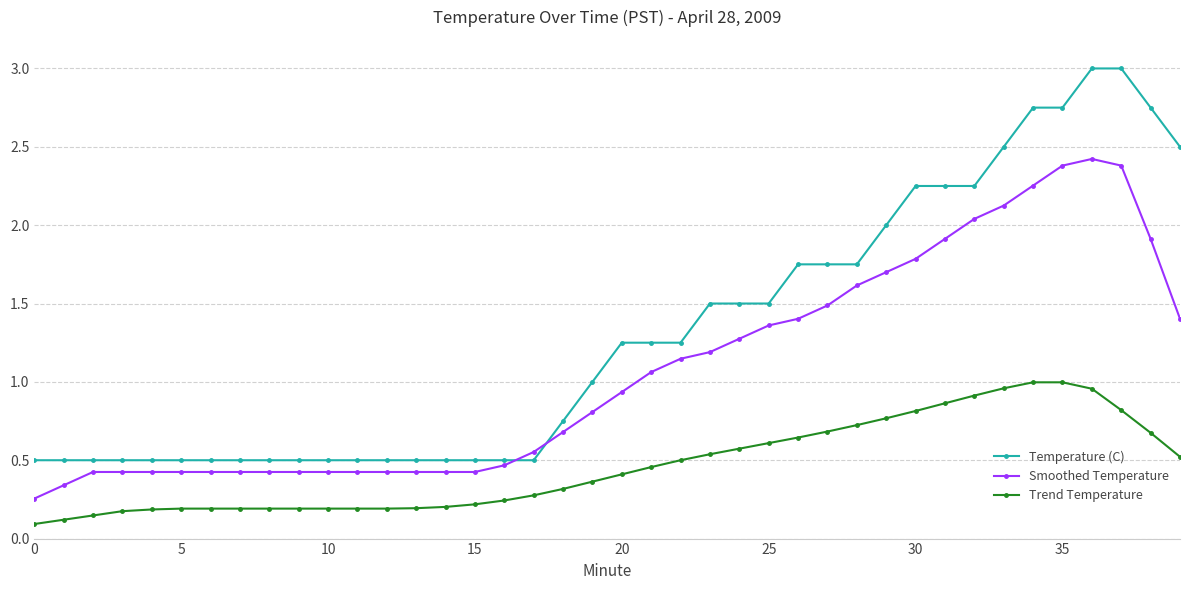

True or false: Smoothed Temperature and Trend Temperature intersect in this chart.

False